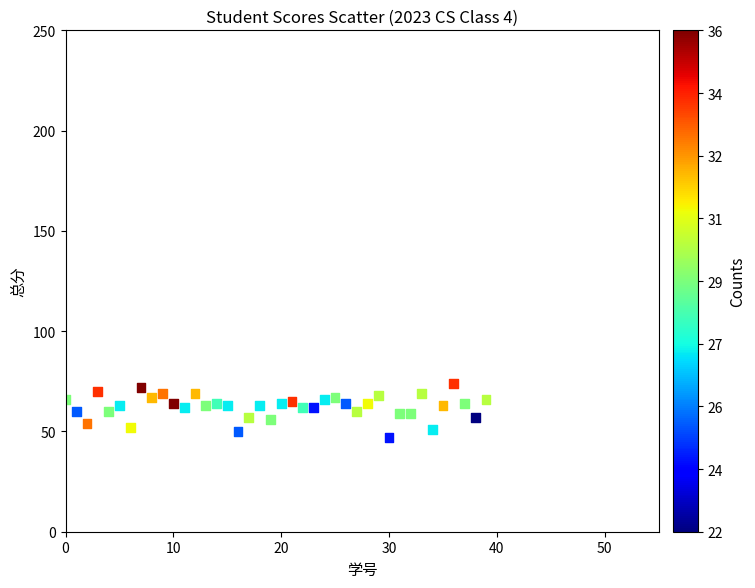

What is the range of Y values (max minus min)?

27